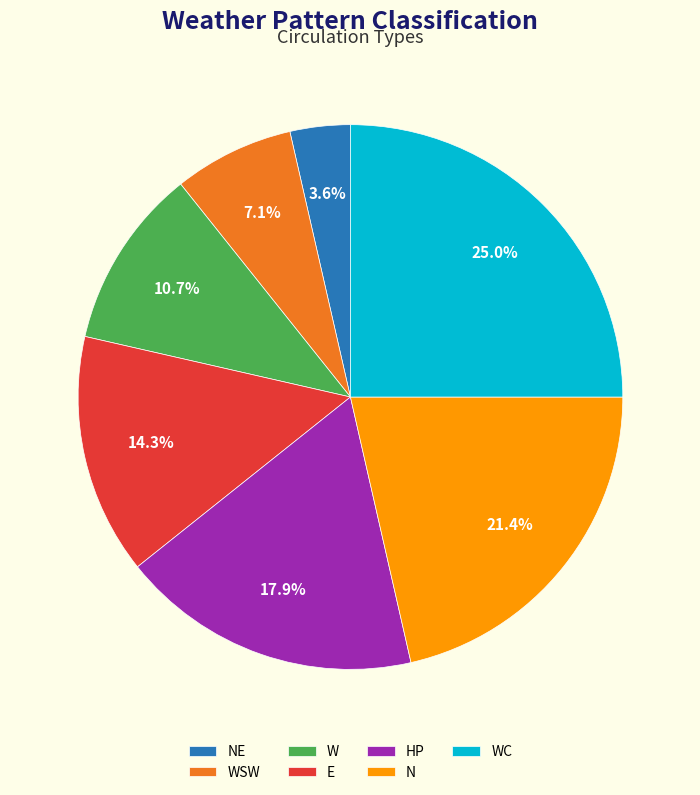

How many slices are in this pie chart?

7